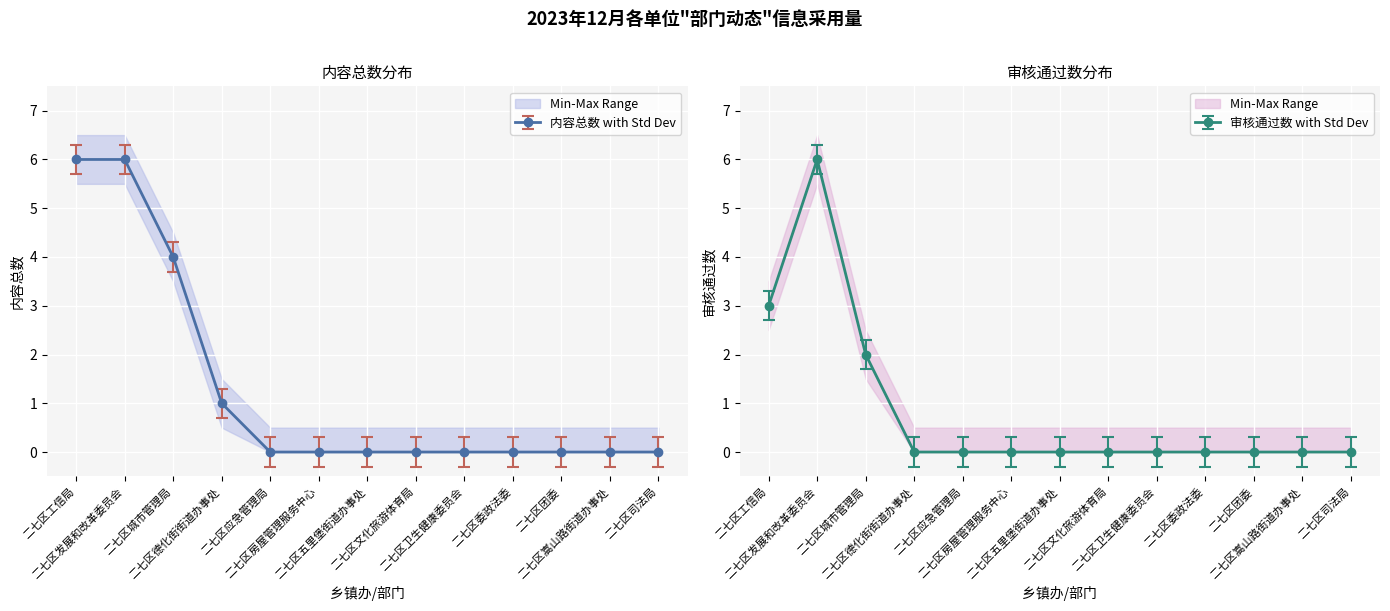

What is the maximum value for 内容总数 with Std Dev?

6